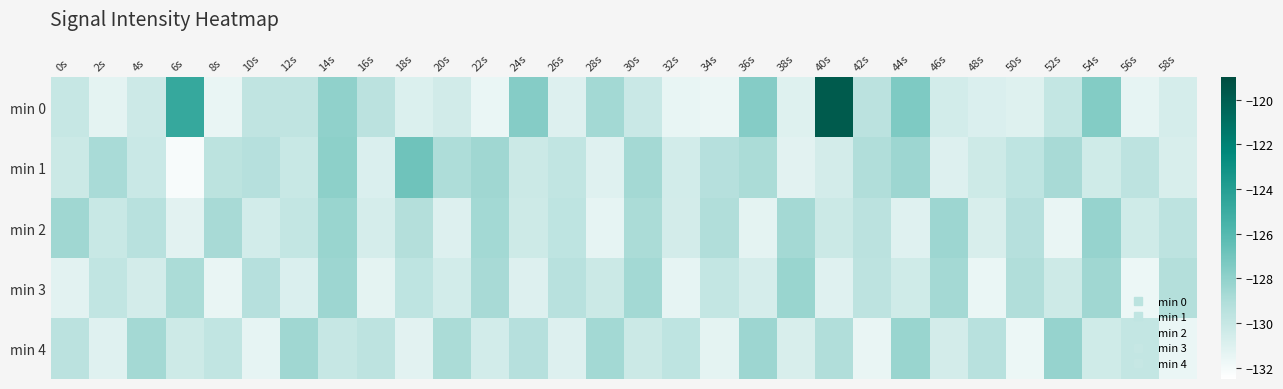

Between 32s and 36s, which series saw the biggest shift?

min 0